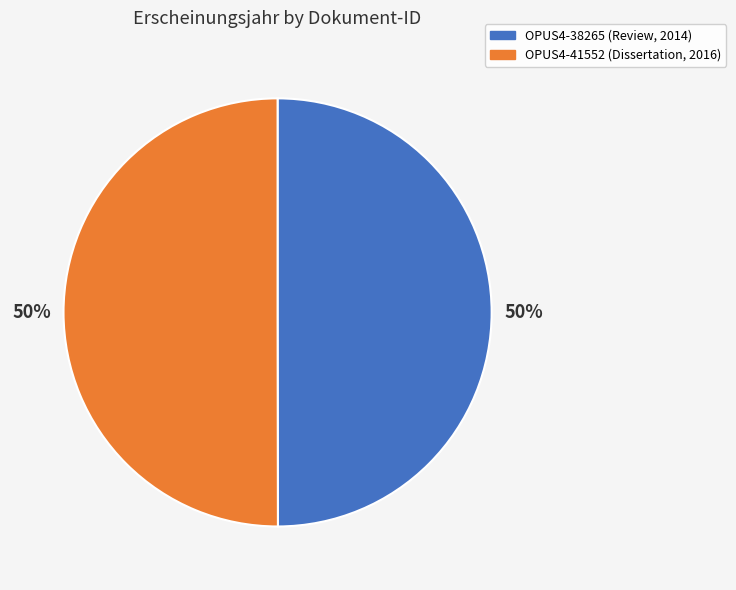

What is the ratio of the value at OPUS4-38265 to the value at OPUS4-41552?

1.0